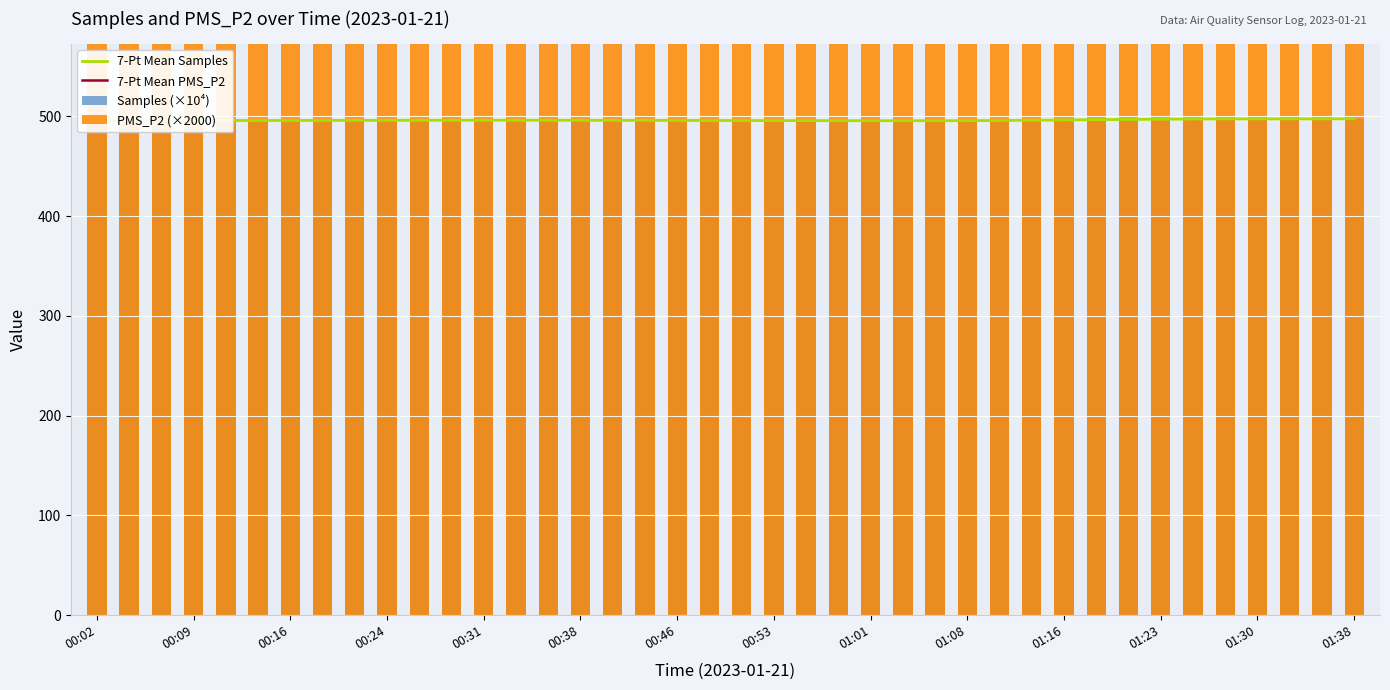

What is the sum of the Samples (×10⁴) values at 00:16 and 22?

991.5